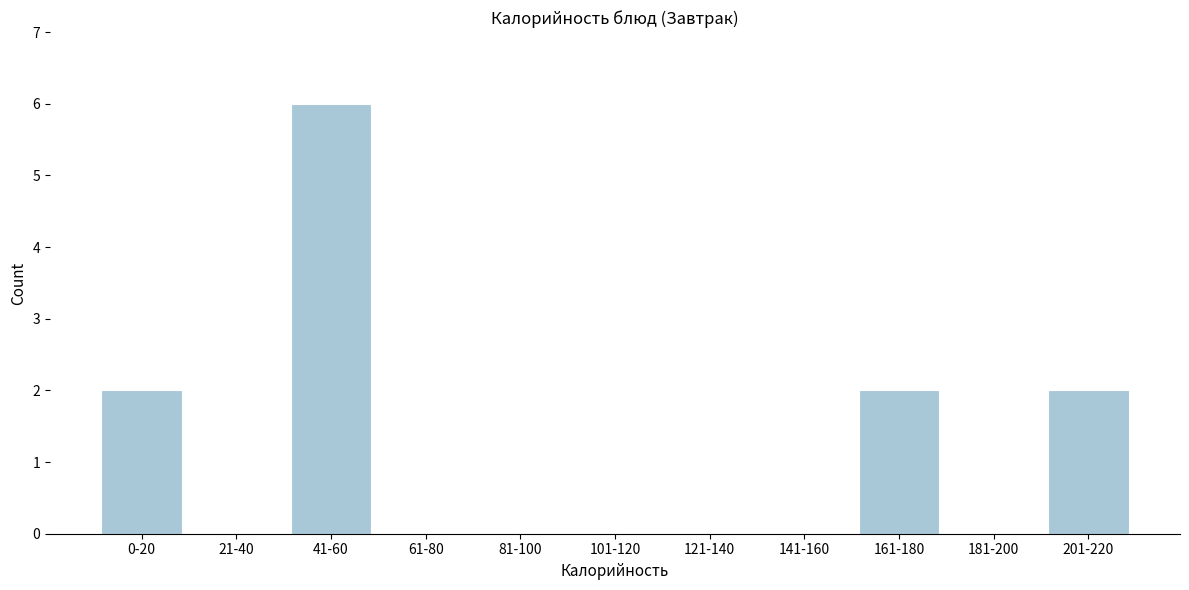

Reading right to left, what are all the values shown in this chart?

201-220=2	181-200=0	161-180=2	141-160=0	121-140=0	101-120=0	81-100=0	61-80=0	41-60=6	21-40=0	0-20=2